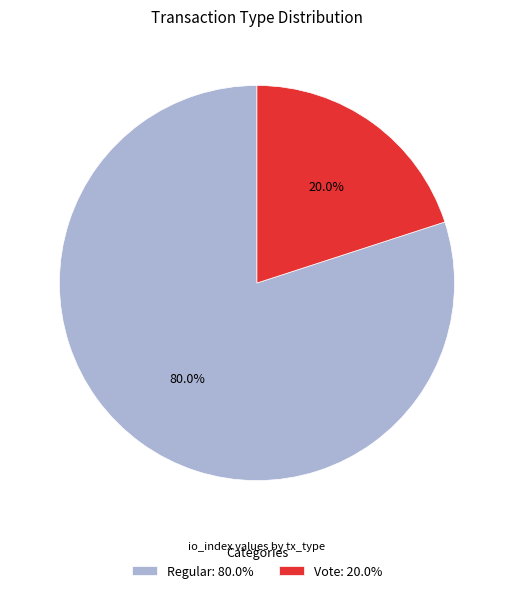

Count the number of slices in the pie.

2